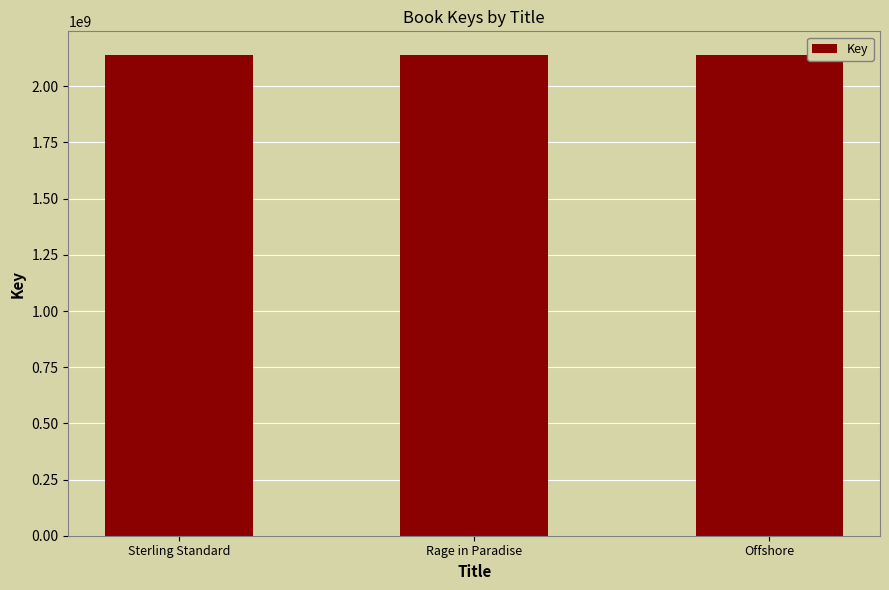

What is the sum of all values?

6413086054